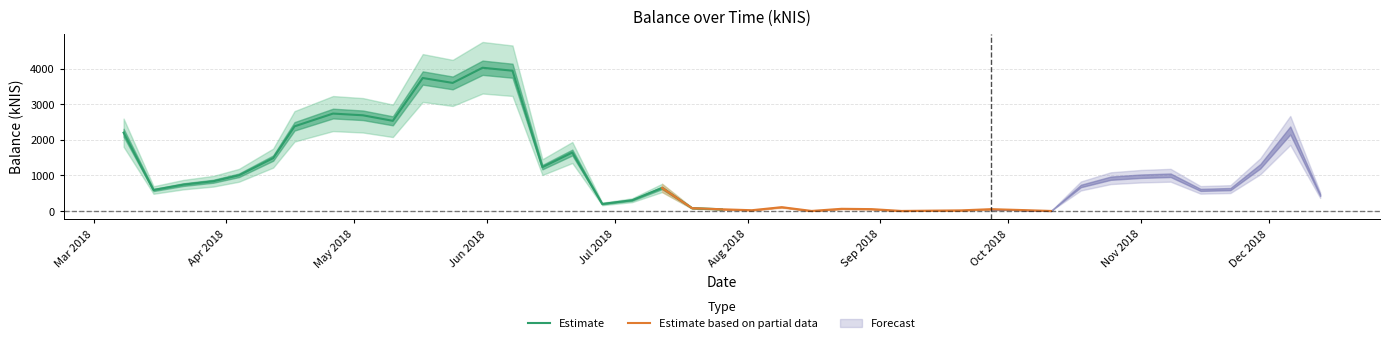

What is the difference between the maximum and second lowest values?

4028.7